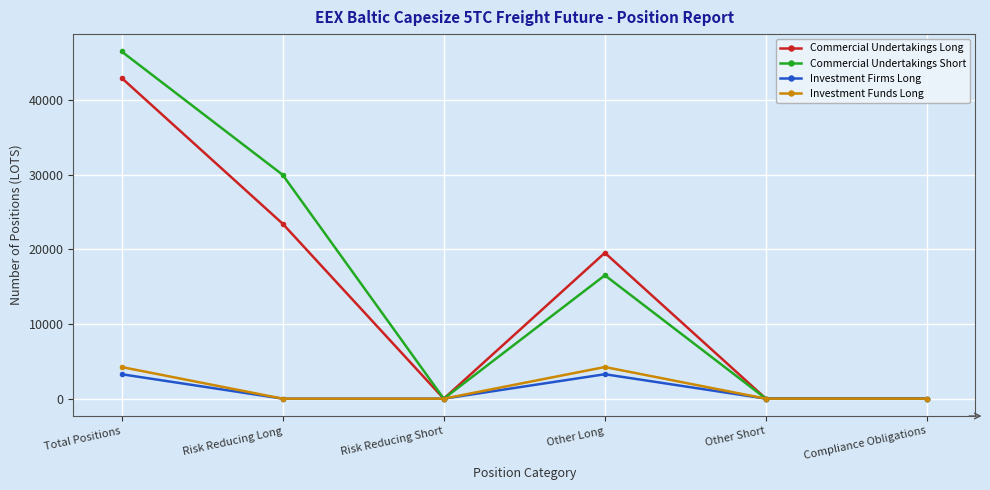

True or false: Commercial Undertakings Short has a value of 0.0 at Risk Reducing Short.

True